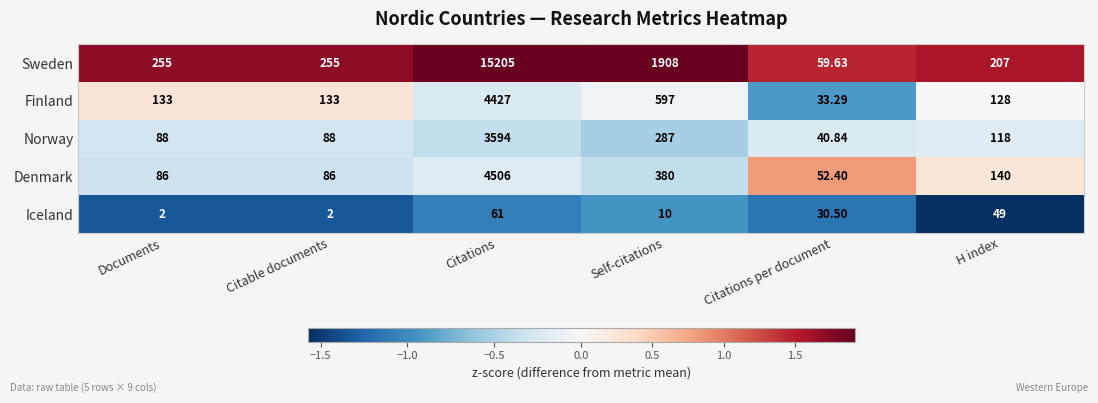

At which label is Iceland closest to 31?

Citations per document